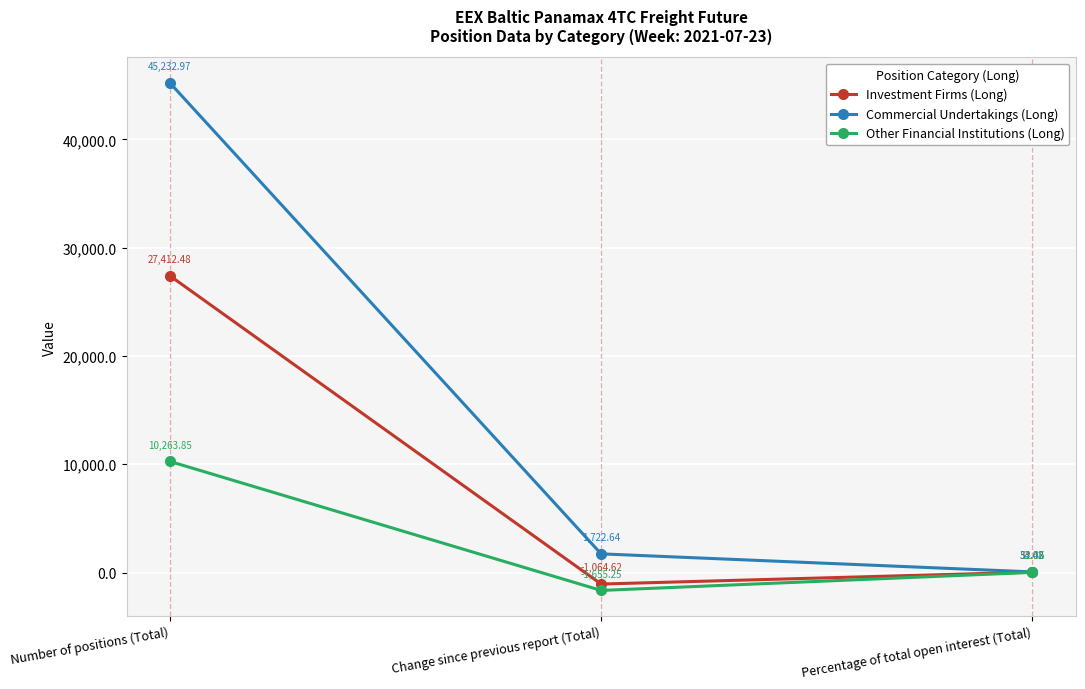

At which label does Commercial Undertakings (Long) reach its peak?

Number of positions (Total)